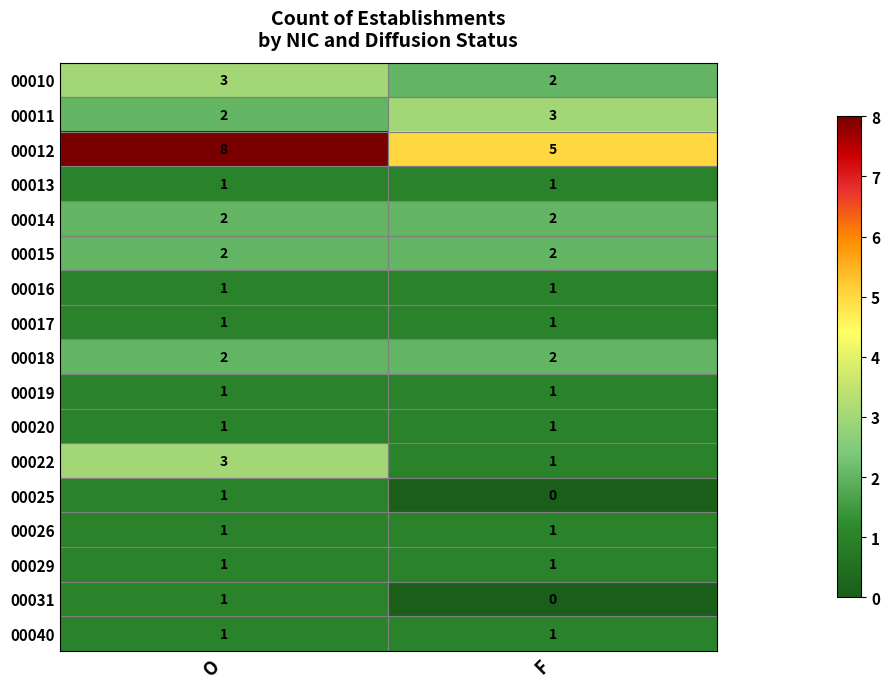

At which label is 00011 closest to 2?

O